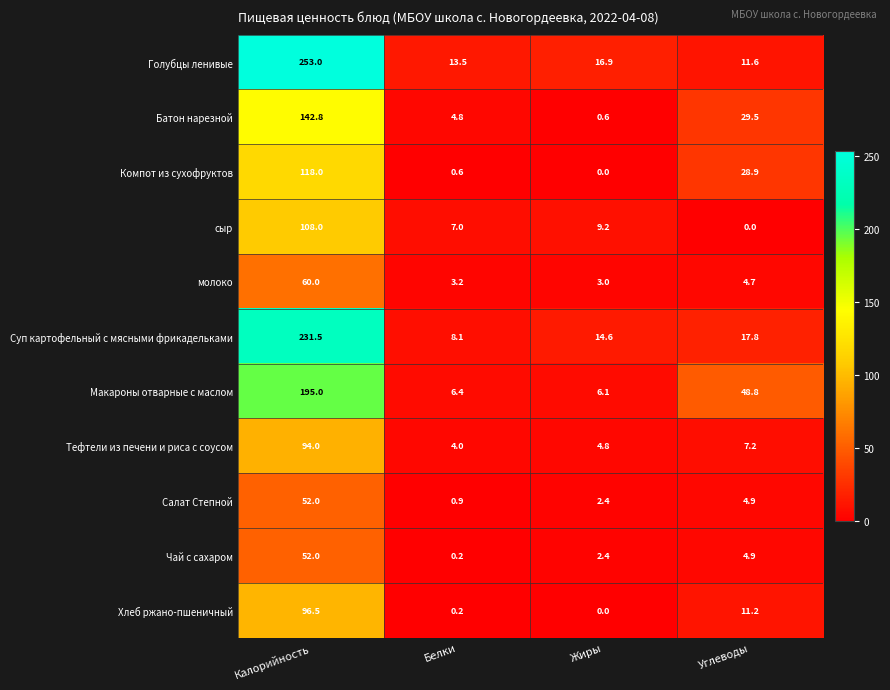

Which category has the lowest value in the Суп картофельный с мясными фрикадельками series?

Белки